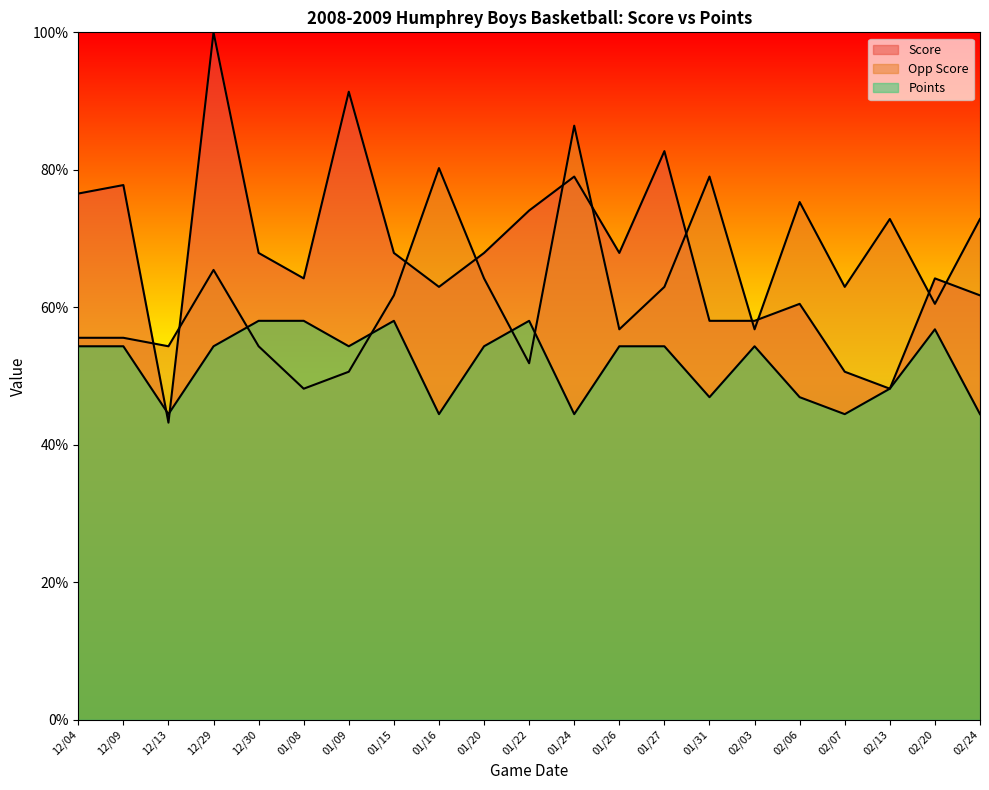

What position from the right is 01/22?

11